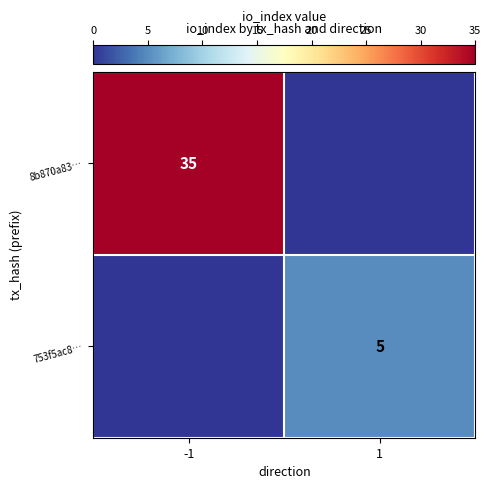

Count the number of data series in this chart.

2